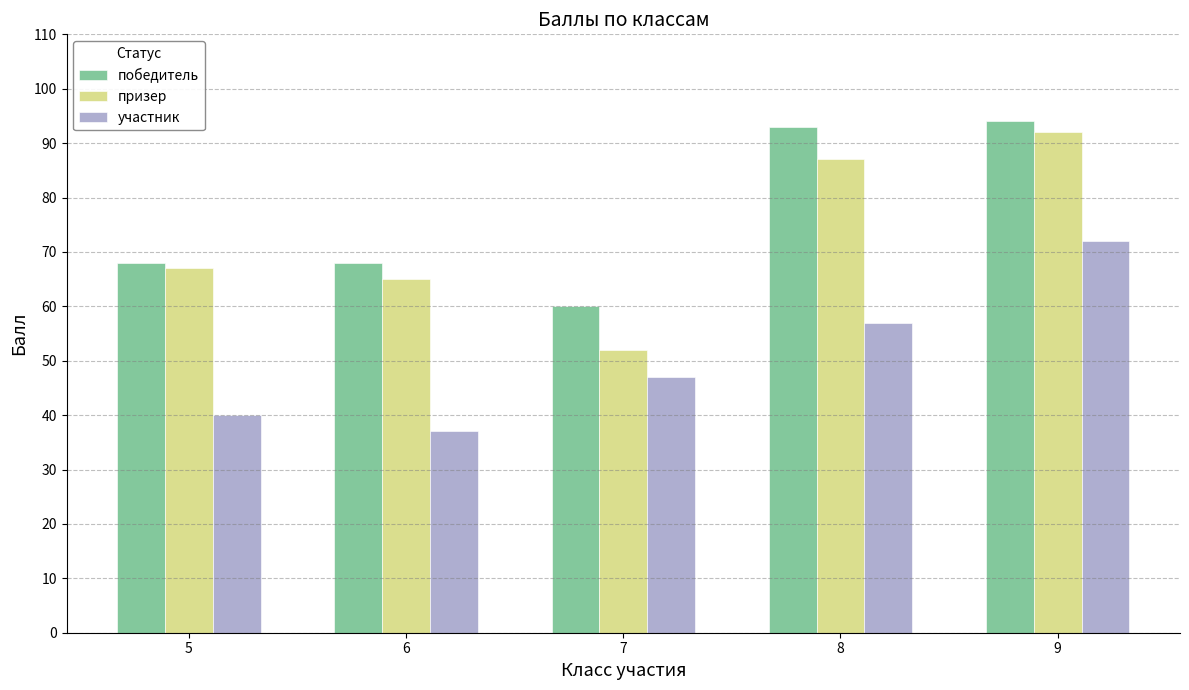

Reading left to right, list all the values displayed in this chart.

победитель: 5=68	6=68	7=60	8=93	9=94
призер: 5=67	6=65	7=52	8=87	9=92
участник: 5=40	6=37	7=47	8=57	9=72